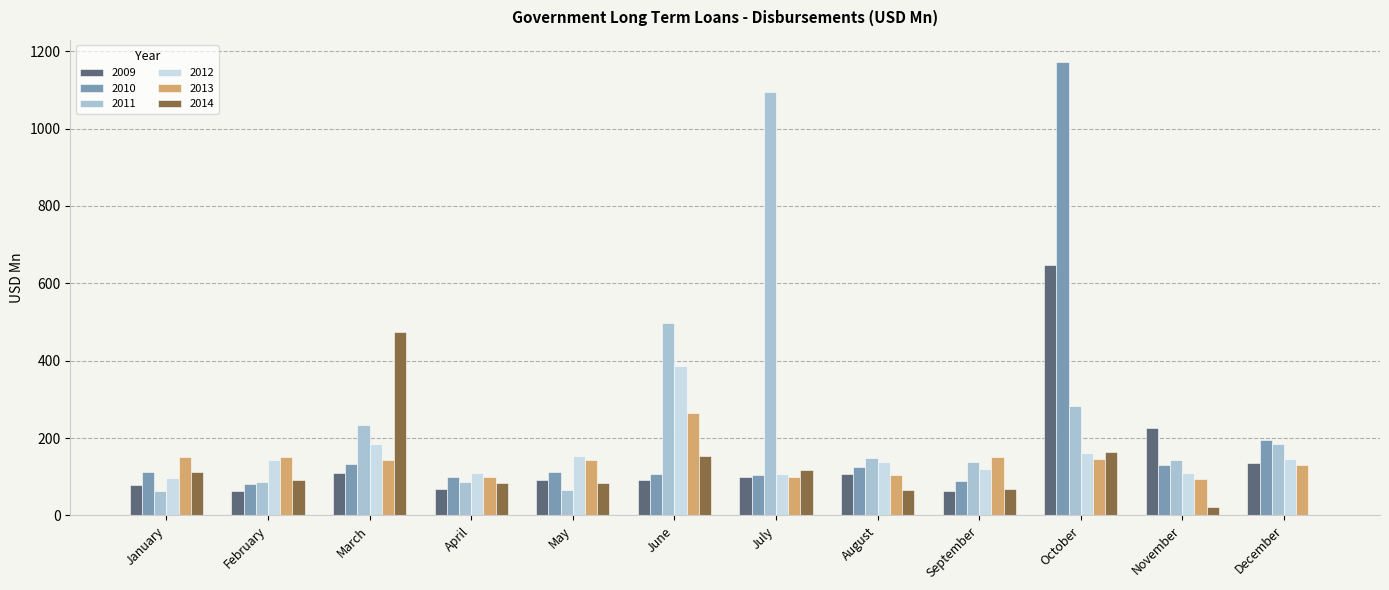

Which series has the largest range (max minus min)?

2010